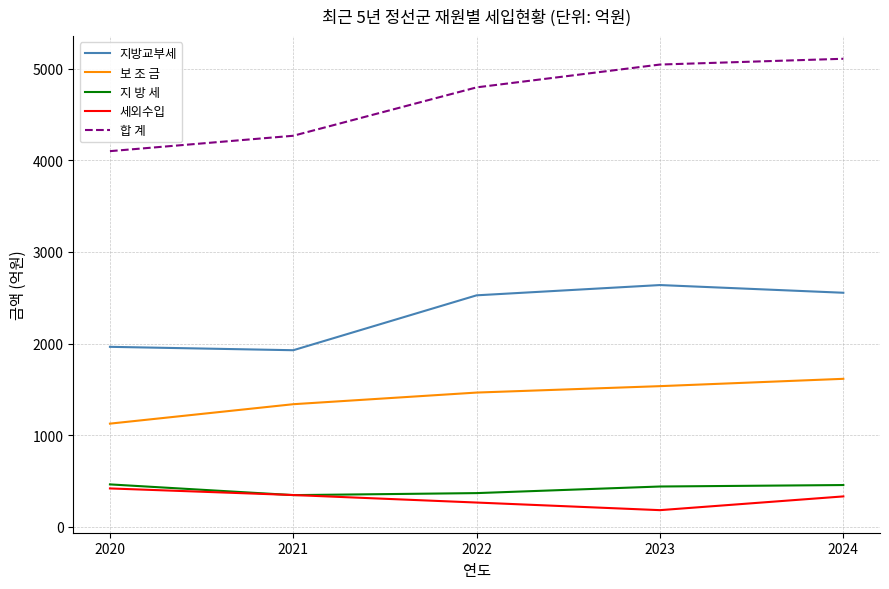

List the series in order of their peak value, highest first.

합 계, 지방교부세, 보 조 금, 지 방 세, 세외수입